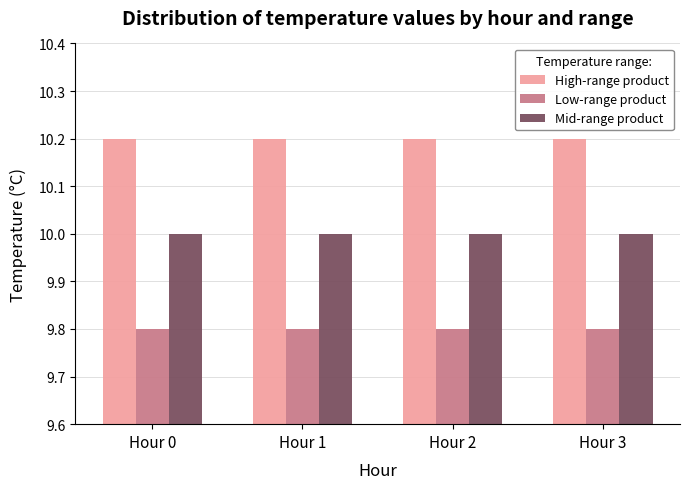

What are all the series names shown in the legend?

High-range product, Low-range product, Mid-range product